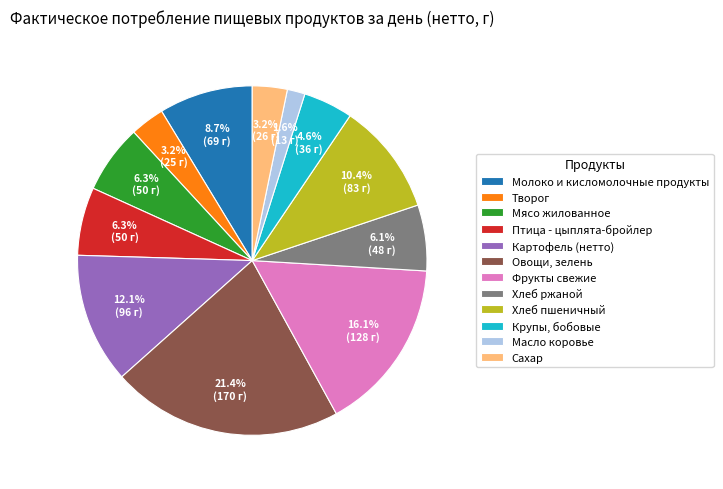

What is the smallest slice in the pie chart?

Масло коровье